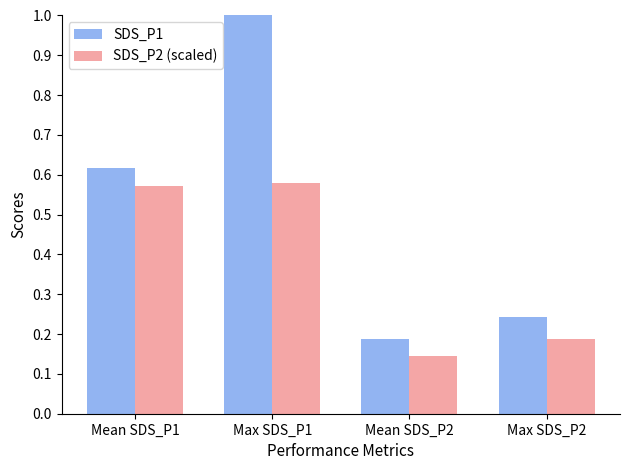

Rank the series at Mean SDS_P2 from lowest to highest value.

SDS_P2 (scaled), SDS_P1